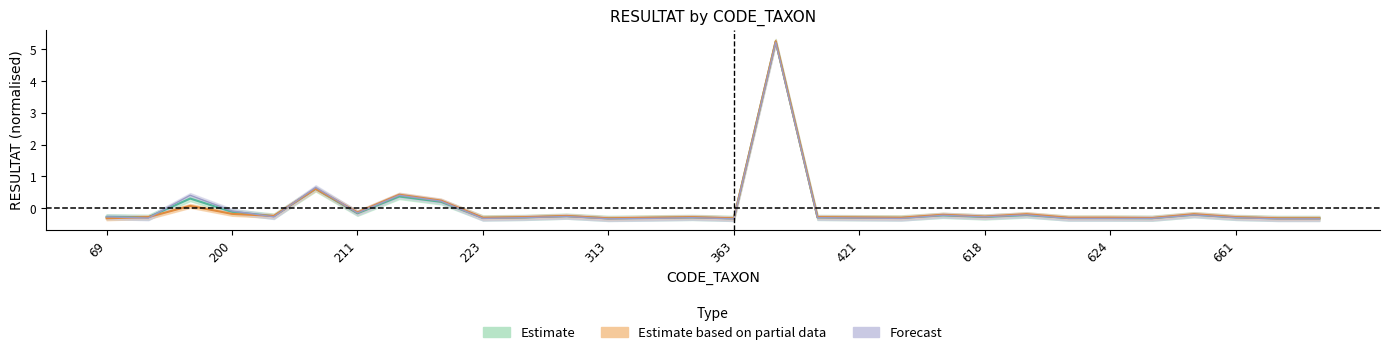

What is the minimum value shown in the chart?

-0.3